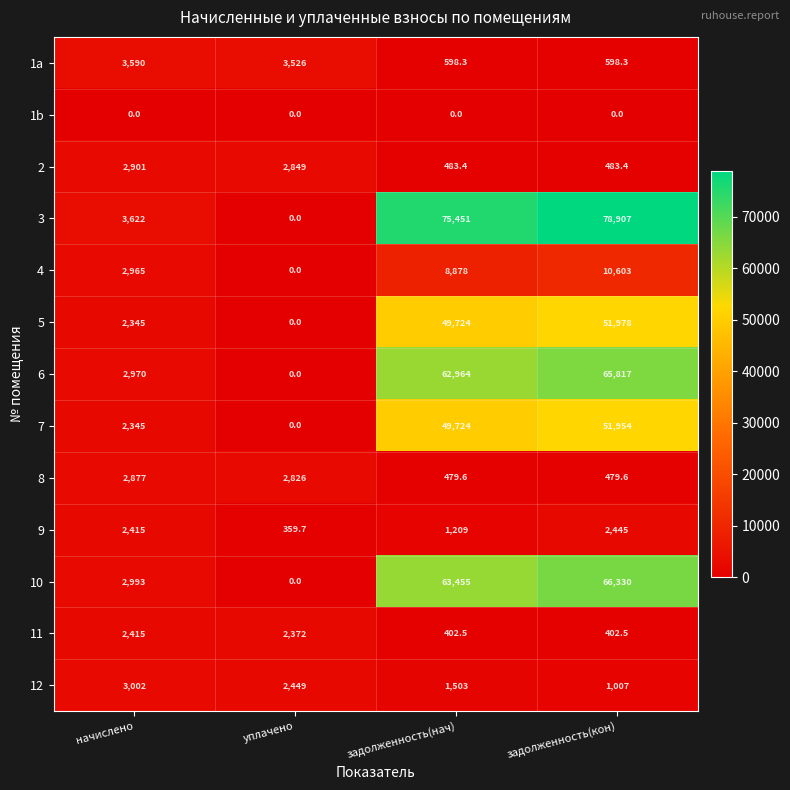

At which category is the sum across all series the highest?

задолженность(кон)